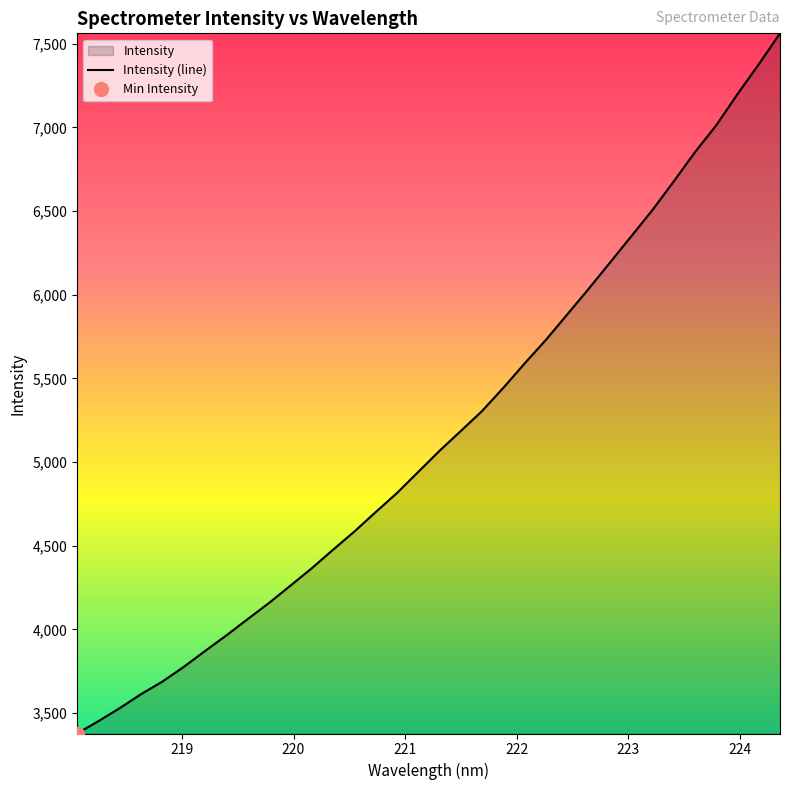

What is the difference between the second highest and minimum values?

3998.3